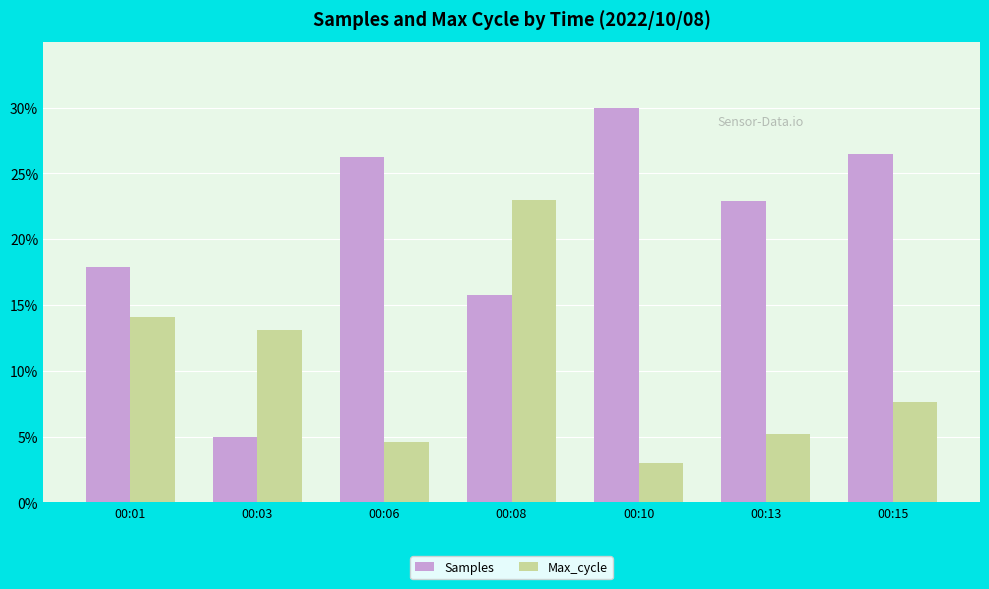

What is the greatest value displayed?

30.0